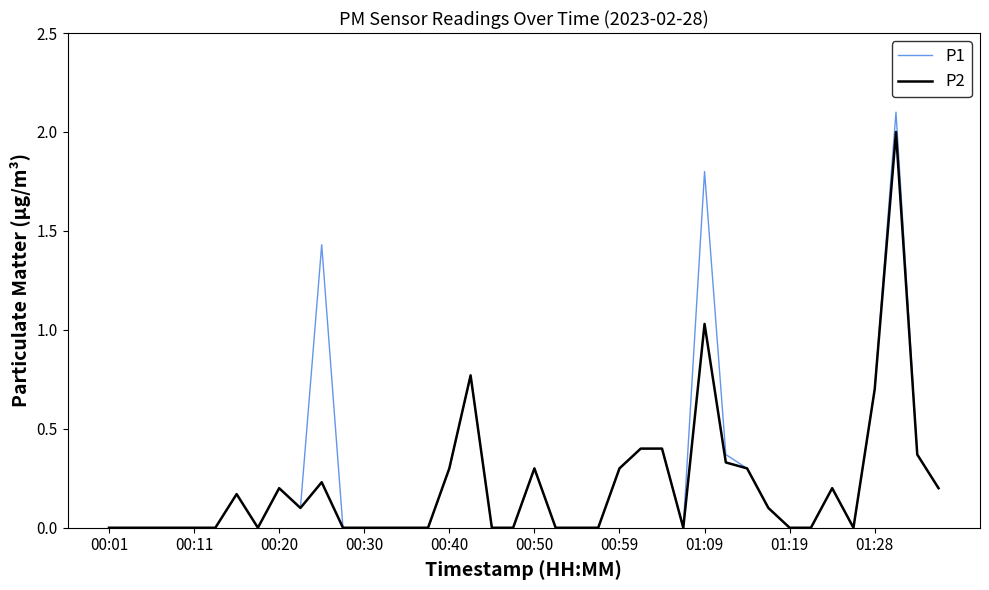

Rank the series by their maximum value, from lowest to highest.

P2, P1